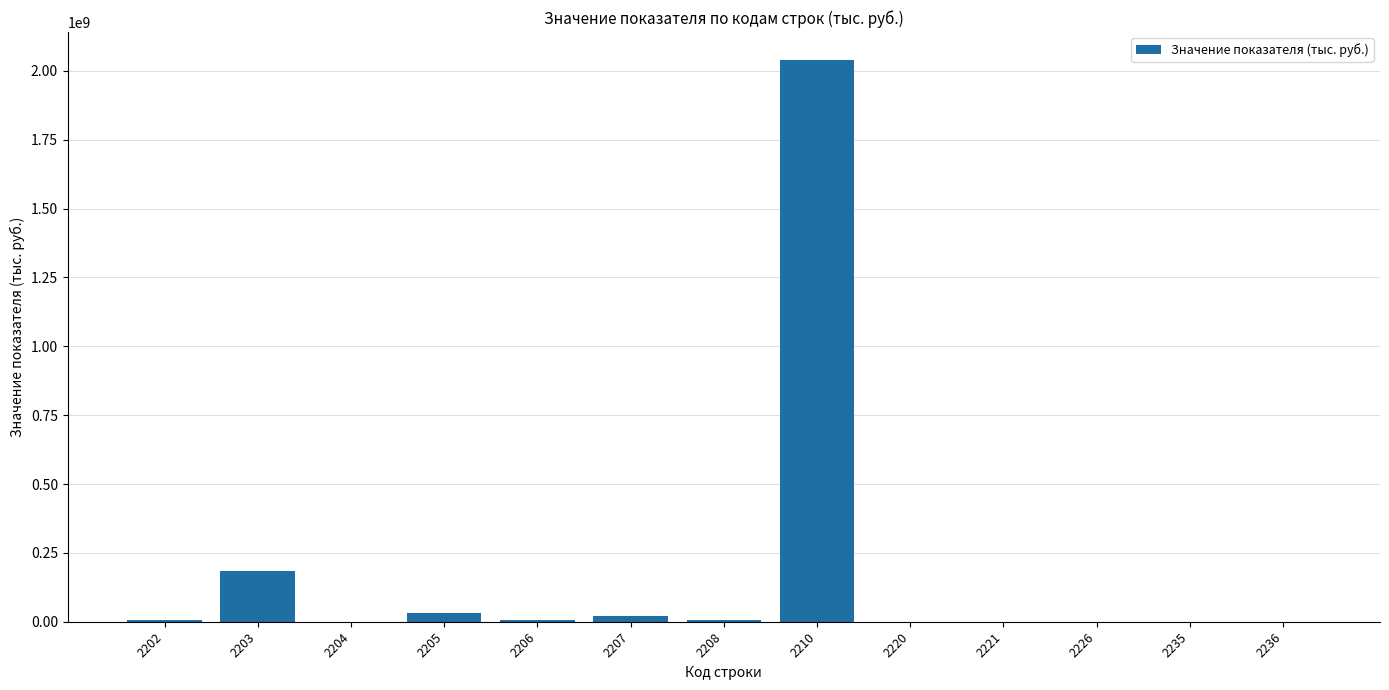

The value at 2203 is 185980733. True or false?

True